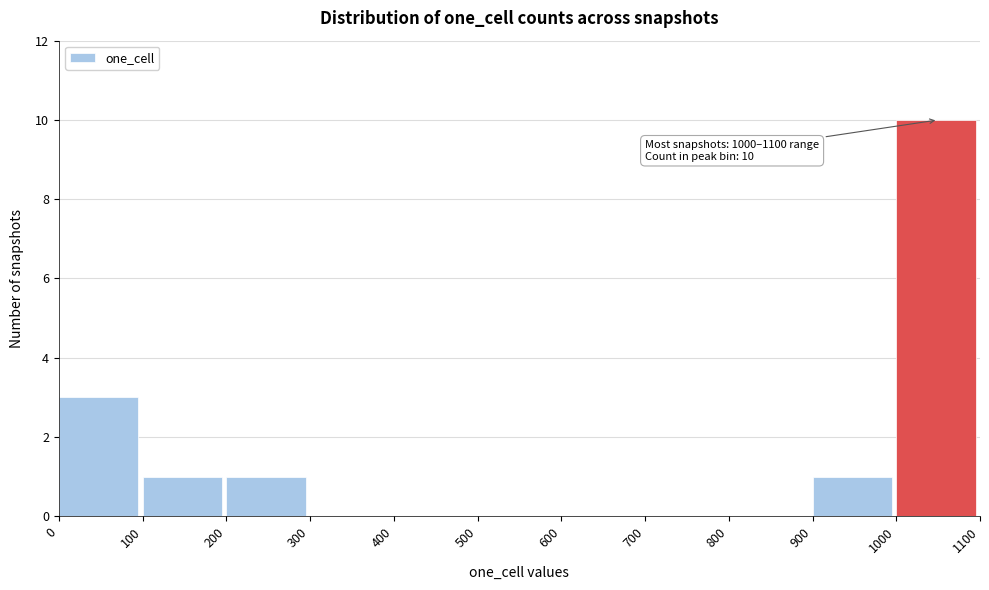

Which range on the x-axis has the tallest bar?

1000 to 1100